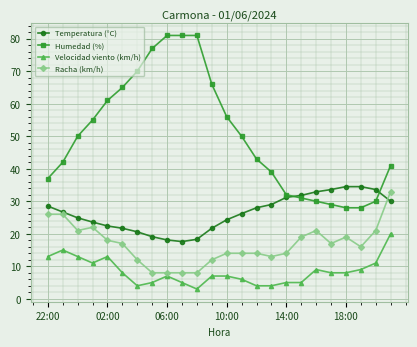

True or false: Velocidad viento (km/h) has more than 1 points higher than both neighbors.

True